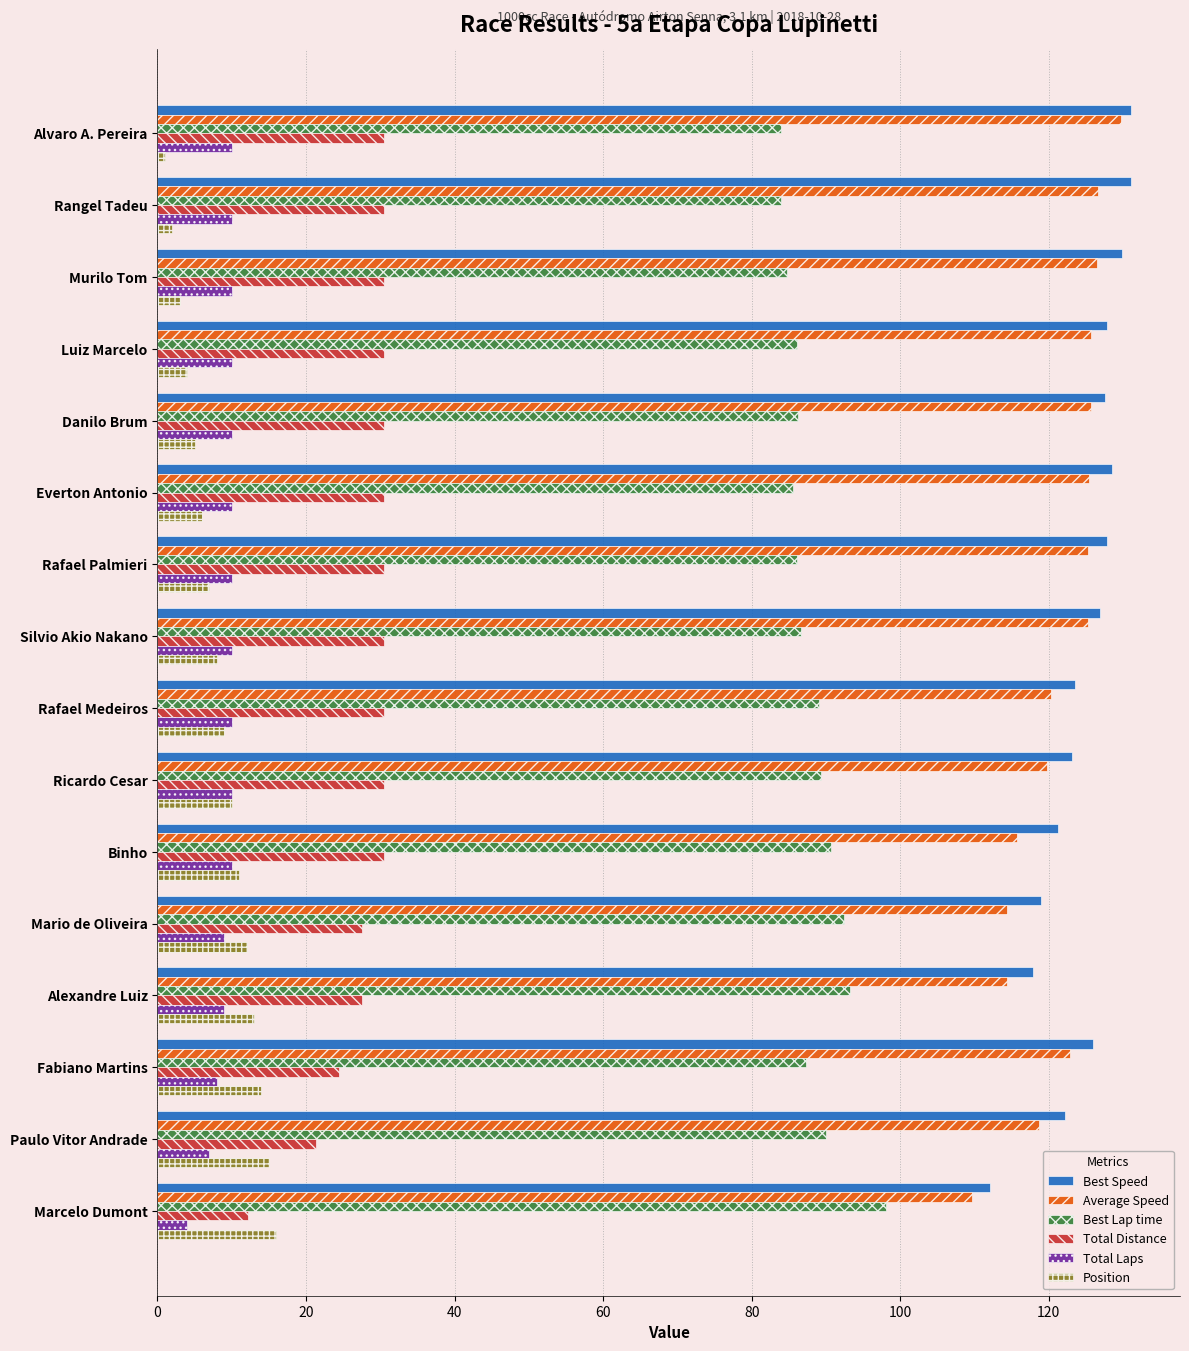

True or false: Position has a value of 9.3 at Marcelo Dumont.

False